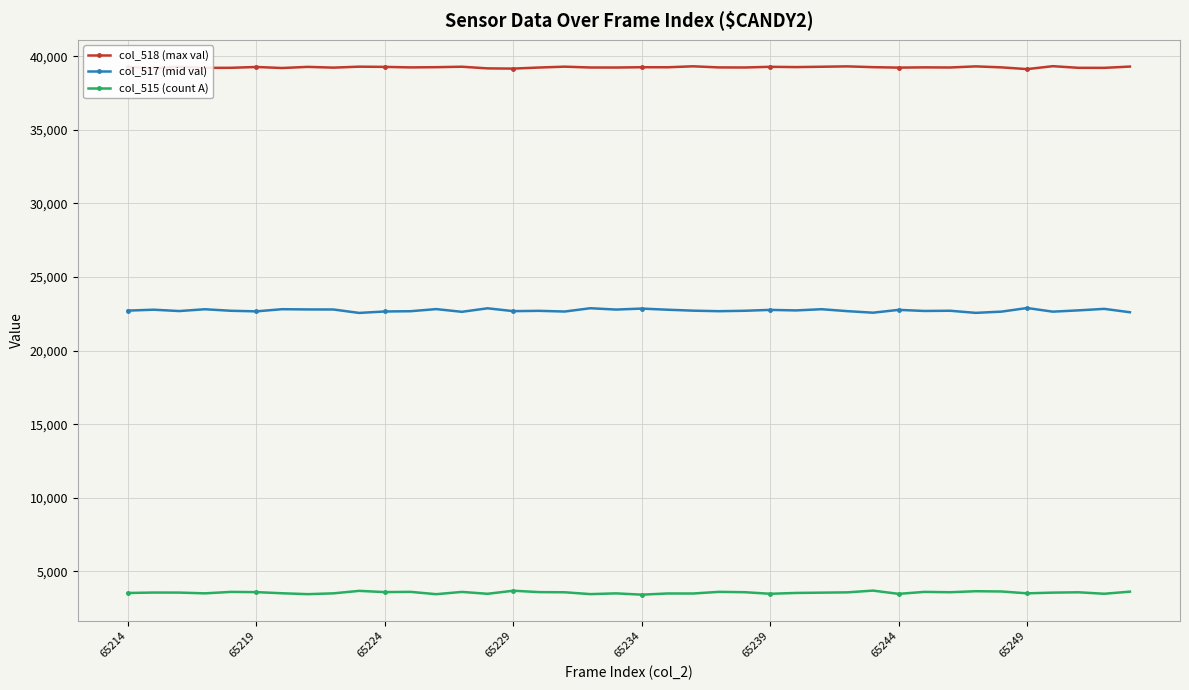

True or false: col_515 (count A) and col_518 (max val) intersect in this chart.

False